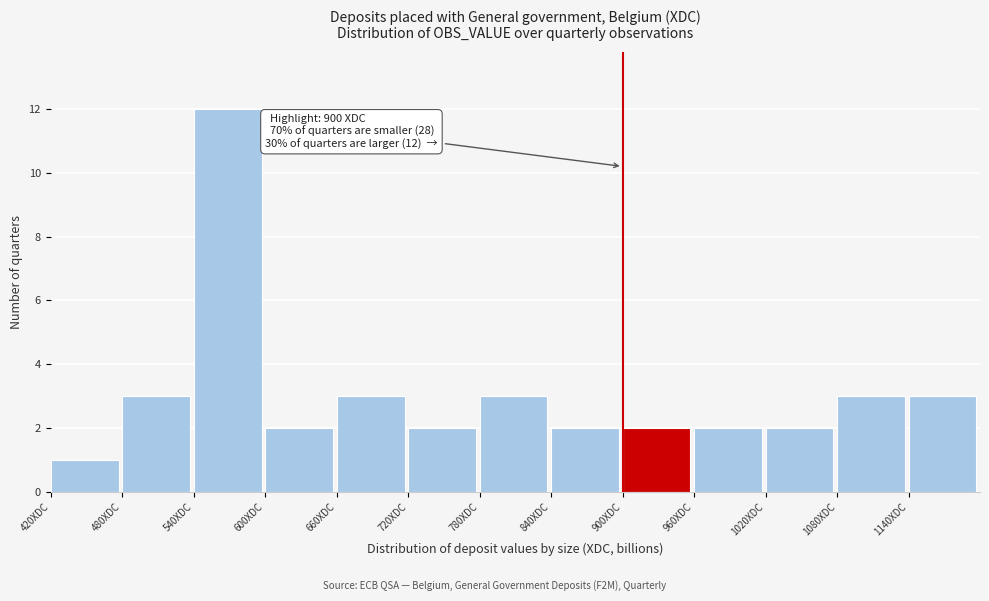

Over which range of the x-axis is the bar tallest?

540 to 600